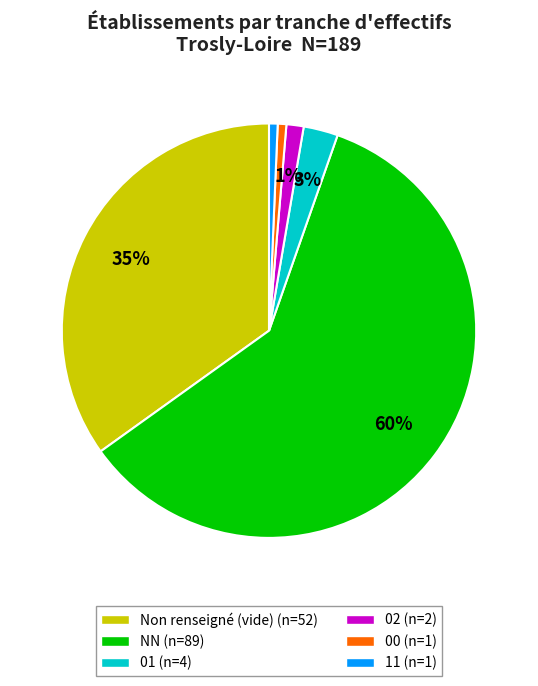

Is there a majority slice in this chart?

Yes